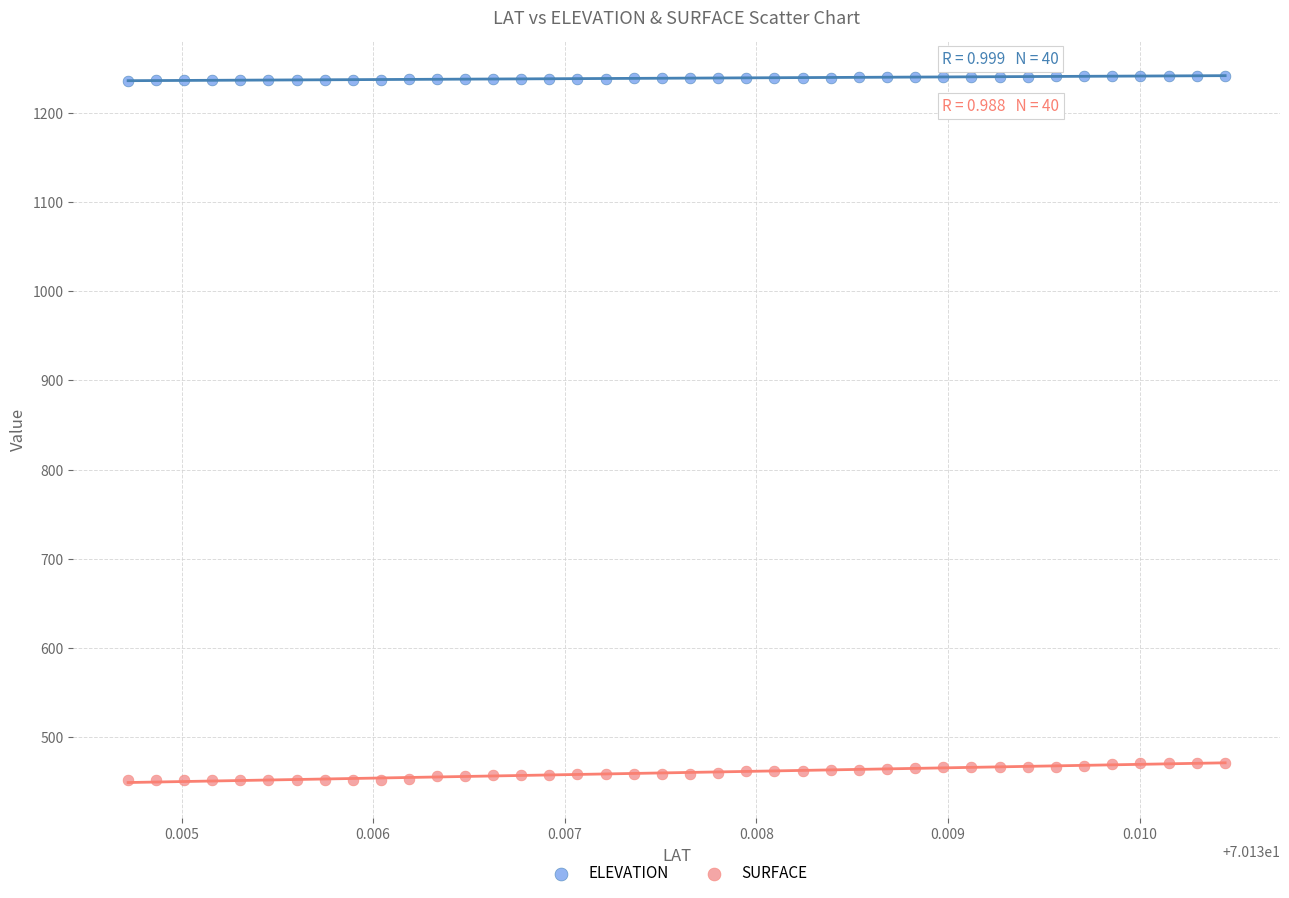

Across all data points, what is the range of Y values (max minus min)?

789.9